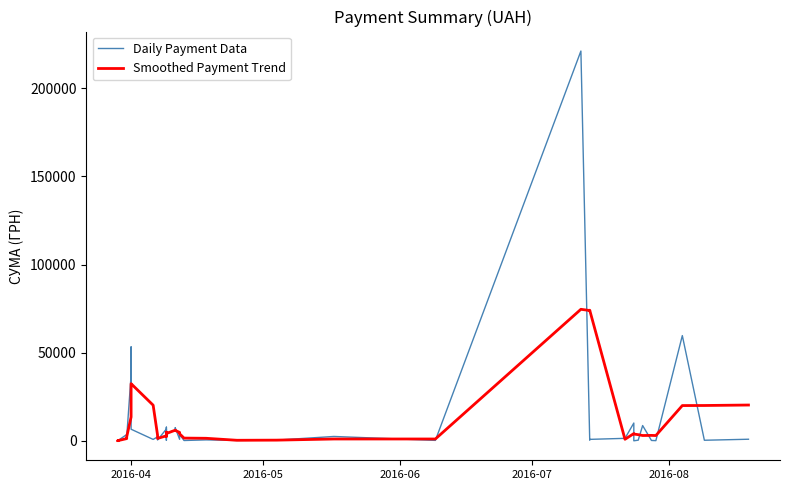

How many values in the Daily Payment Data series are below 1182?

20